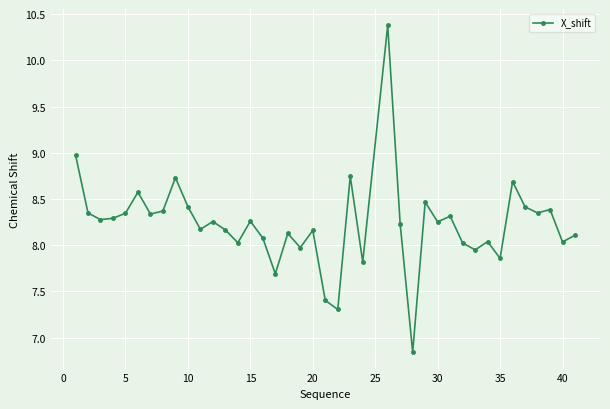

What is the greatest value displayed?

10.4